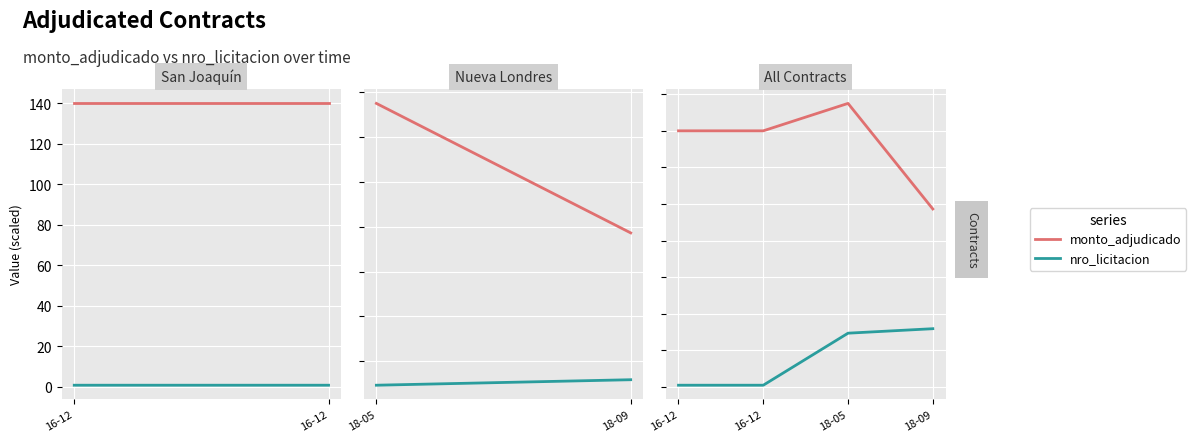

Does the chart have visible grid lines?

Yes